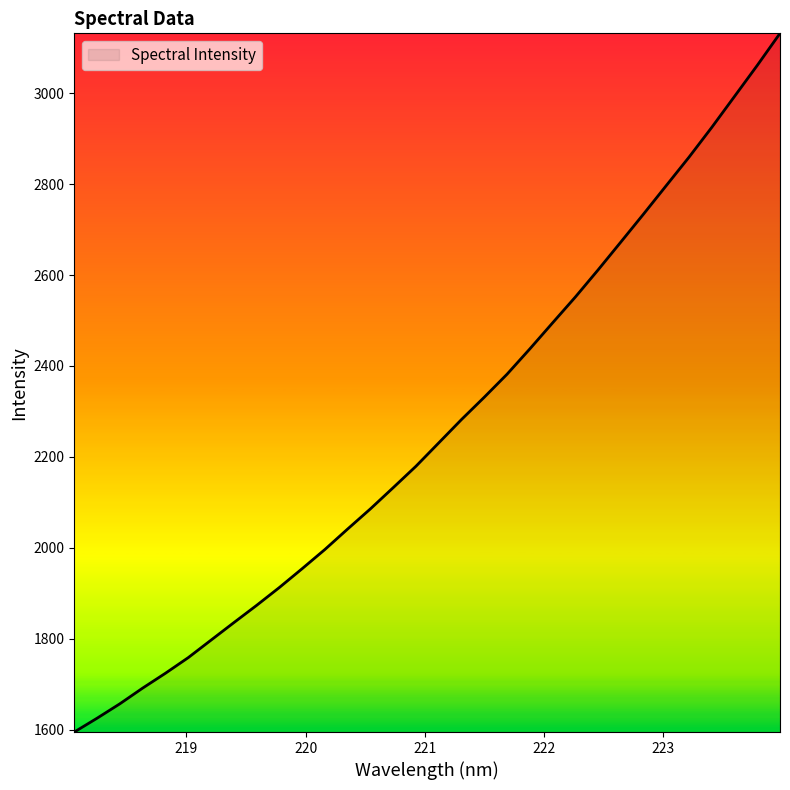

How many lines are shown in the chart?

1